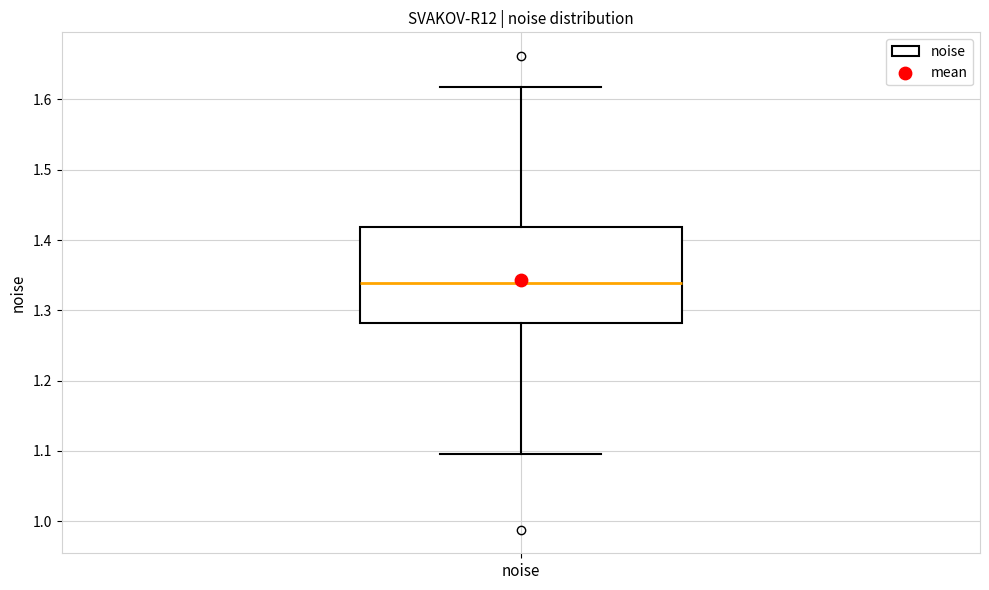

Transcribe this box plot: give where the median line is, the range the box spans, and where the two whiskers end, as read against the y-axis. The values are not printed on the chart, so give them approximately, as read against the axis.

median 1.34, box 1.28 to 1.42, whiskers 1.10 to 1.62